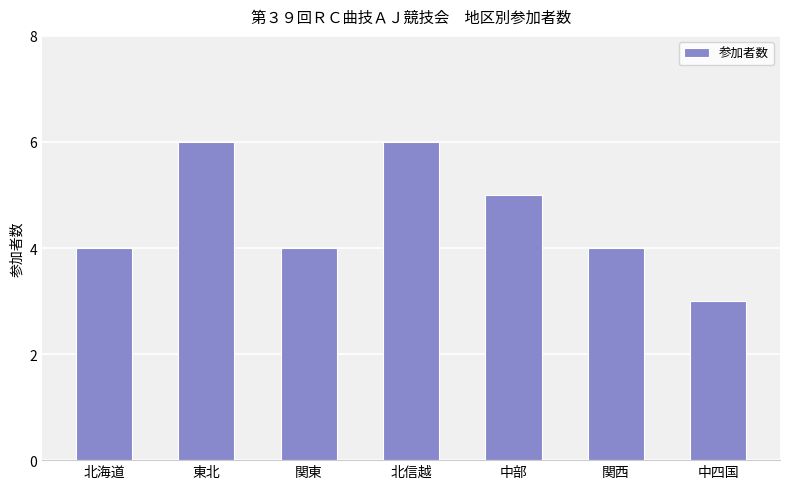

What is the sum of all values?

32